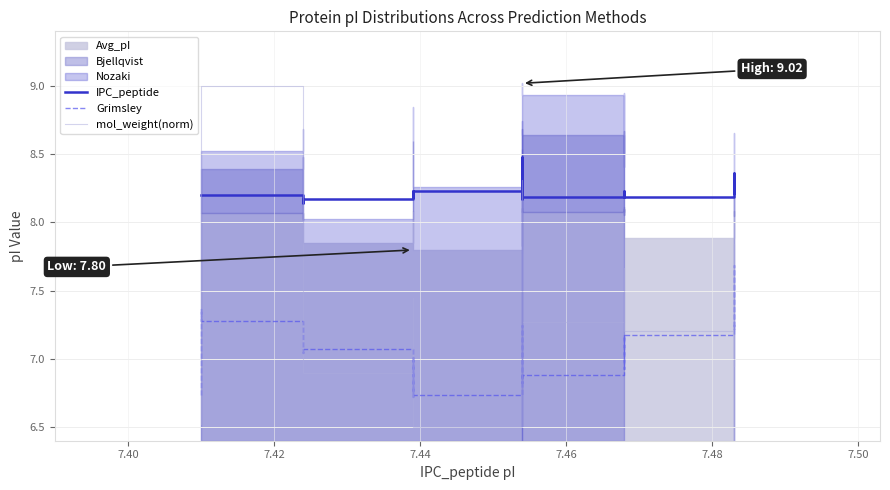

Is the value of IPC_peptide at 7.40 greater than the value of Grimsley at 7.42?

Yes